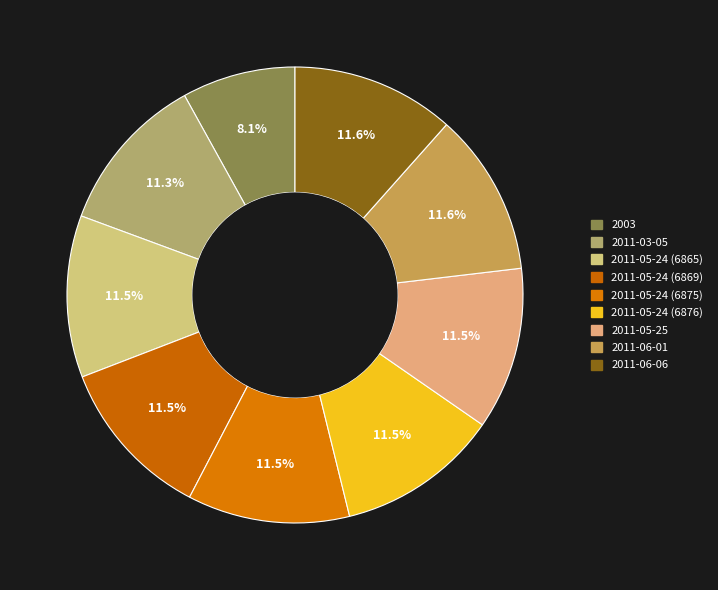

To the nearest percent, what portion does 2011-03-05 represent?

11%